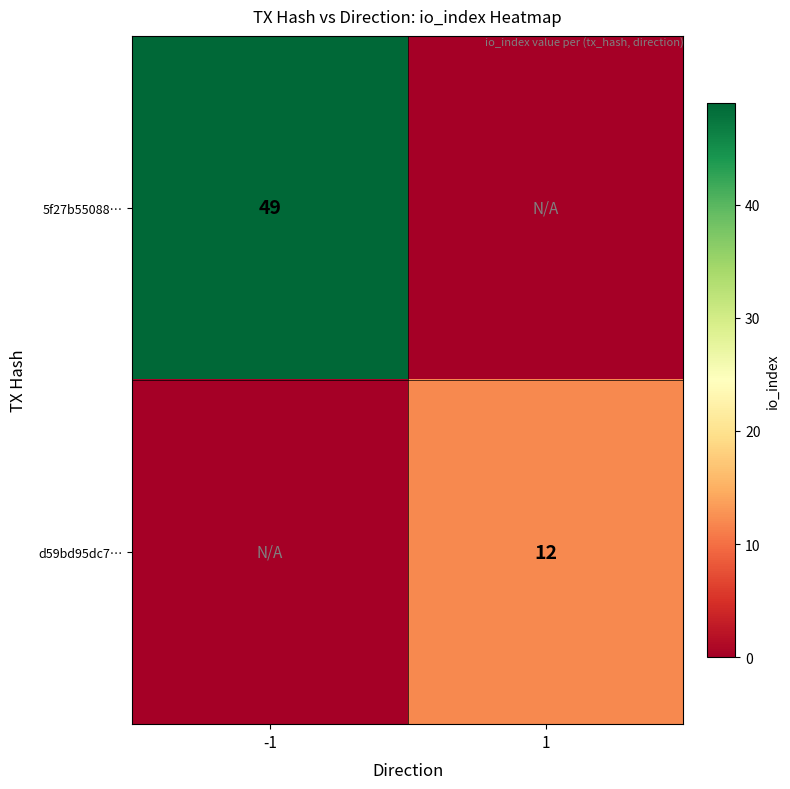

Is it true that d59bd95dc7… equals 12 at 1?

True